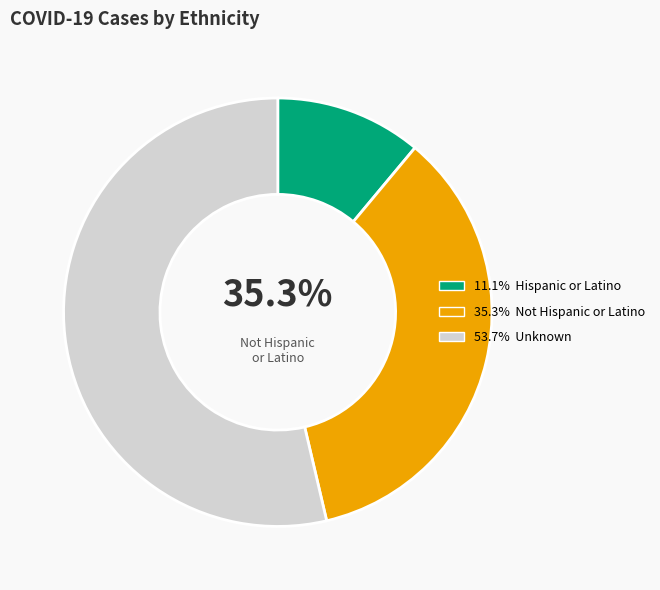

What percentage is the Not Hispanic or Latino slice, to the nearest percent?

35%